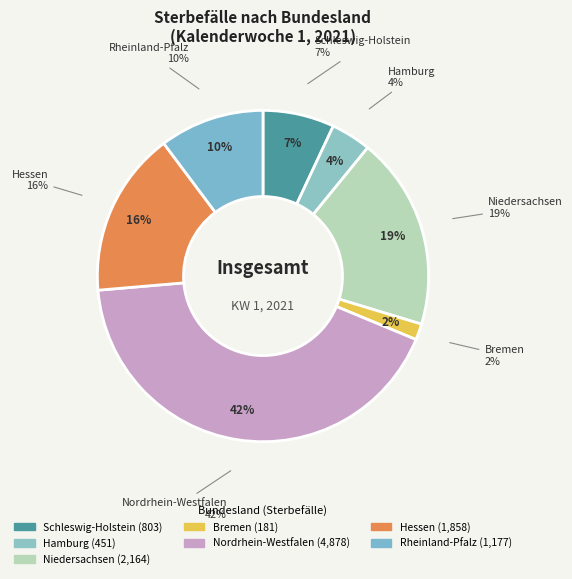

What is the smallest slice in the pie chart?

Bremen